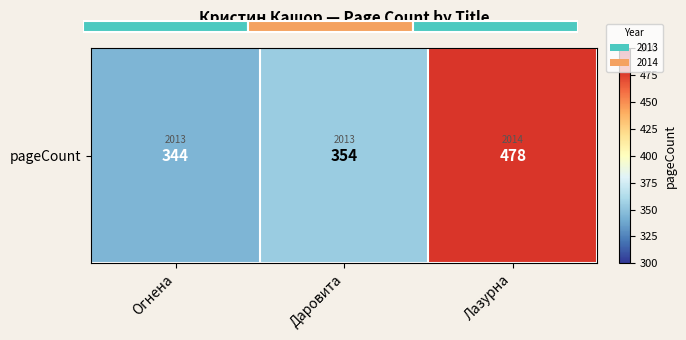

What is the minimum value shown in the chart?

344